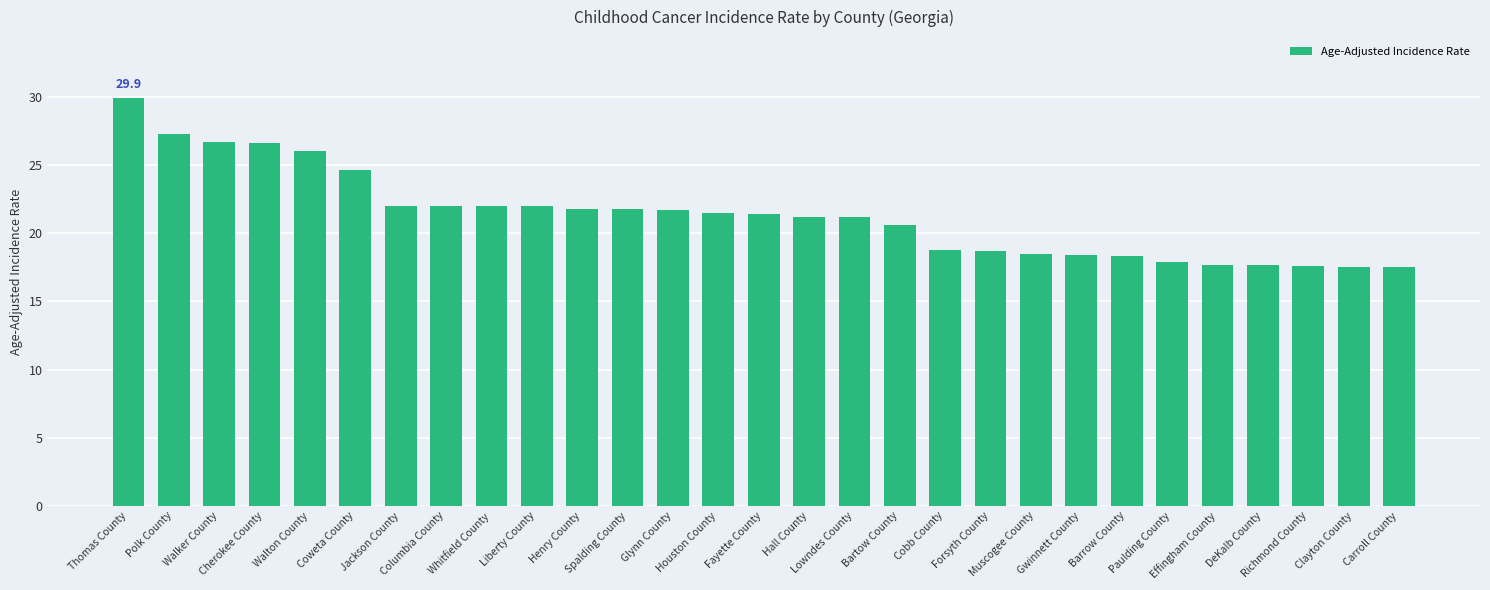

What is the maximum value shown in the chart?

29.9